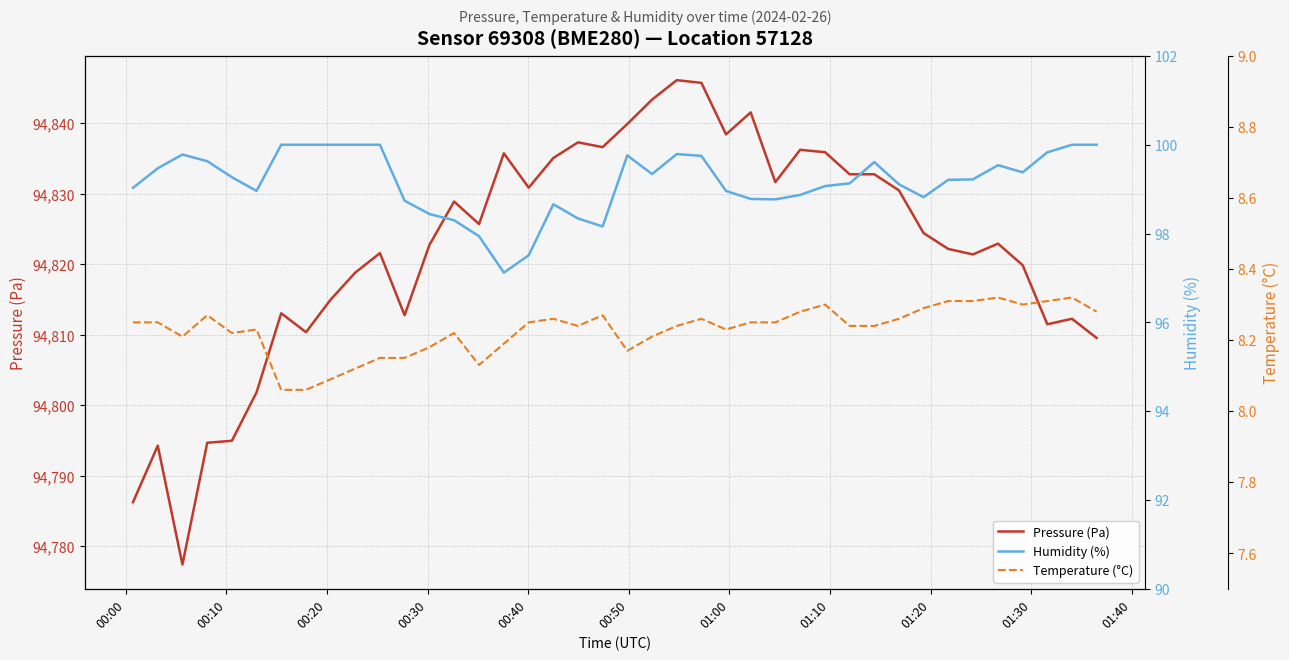

What is the minimum value for Pressure (Pa)?

94777.4